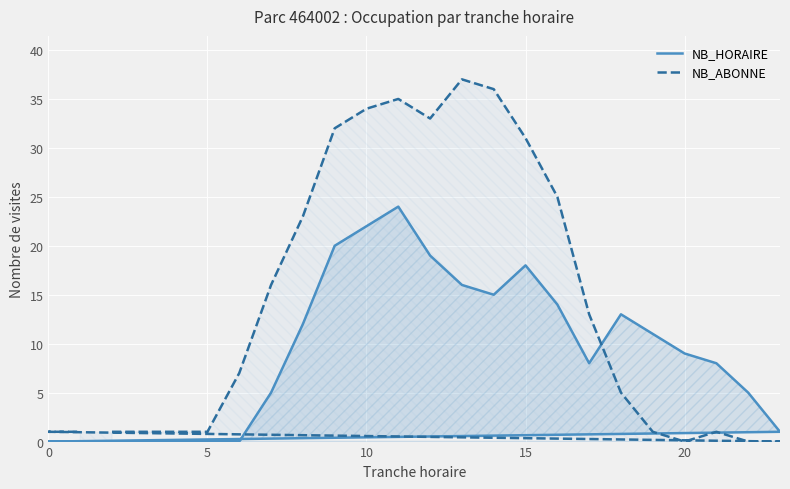

What is the difference between the maximum and second lowest values in the NB_HORAIRE series?

24